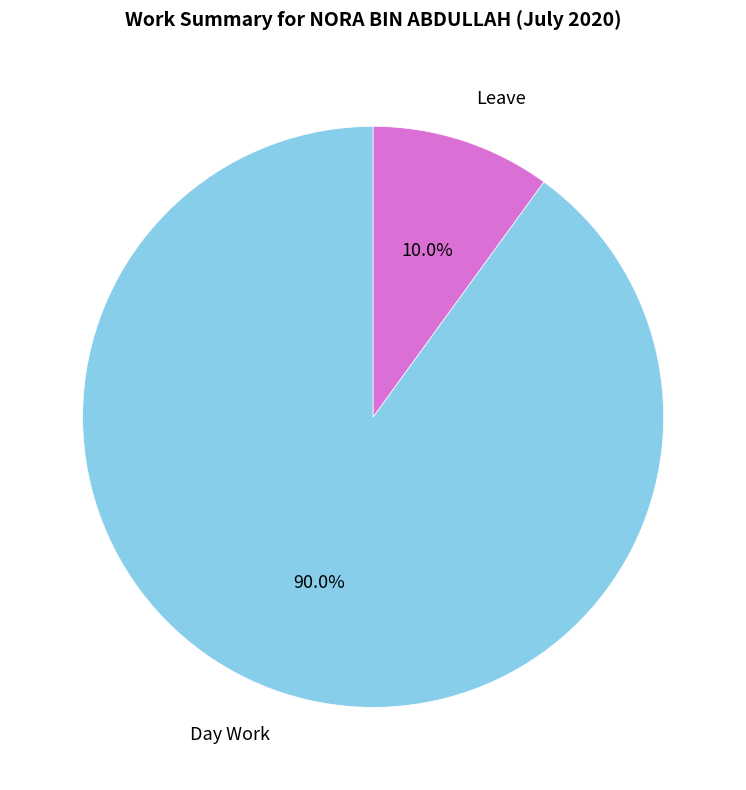

To the nearest percent, what is the average slice percentage?

50%